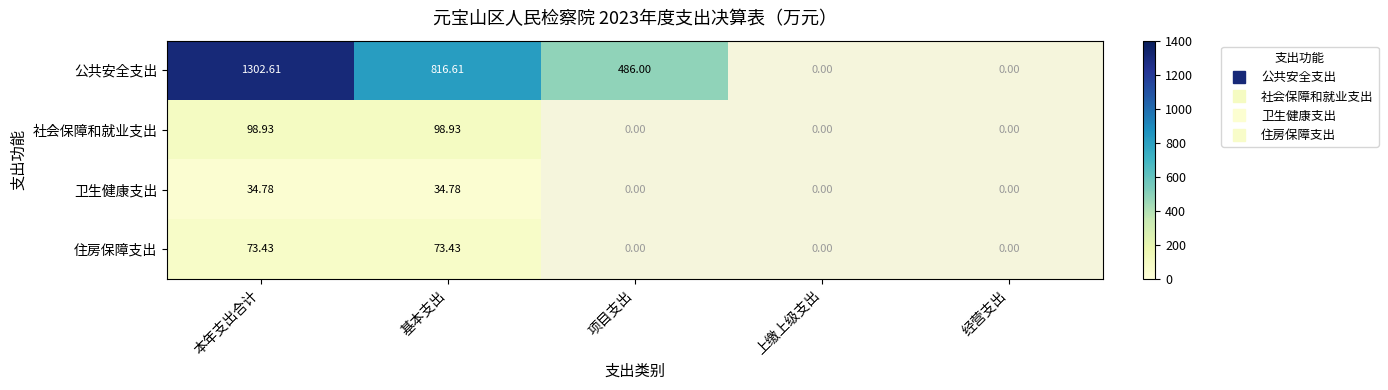

What is the smallest value displayed?

34.8